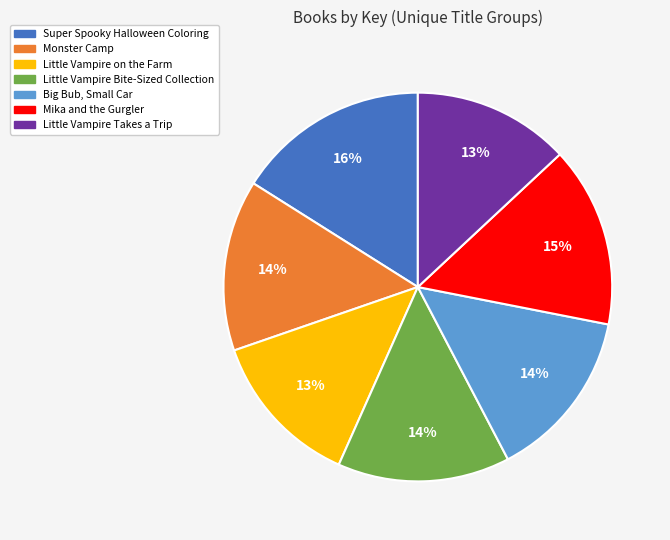

Is there any slice that represents more than half of the pie?

No